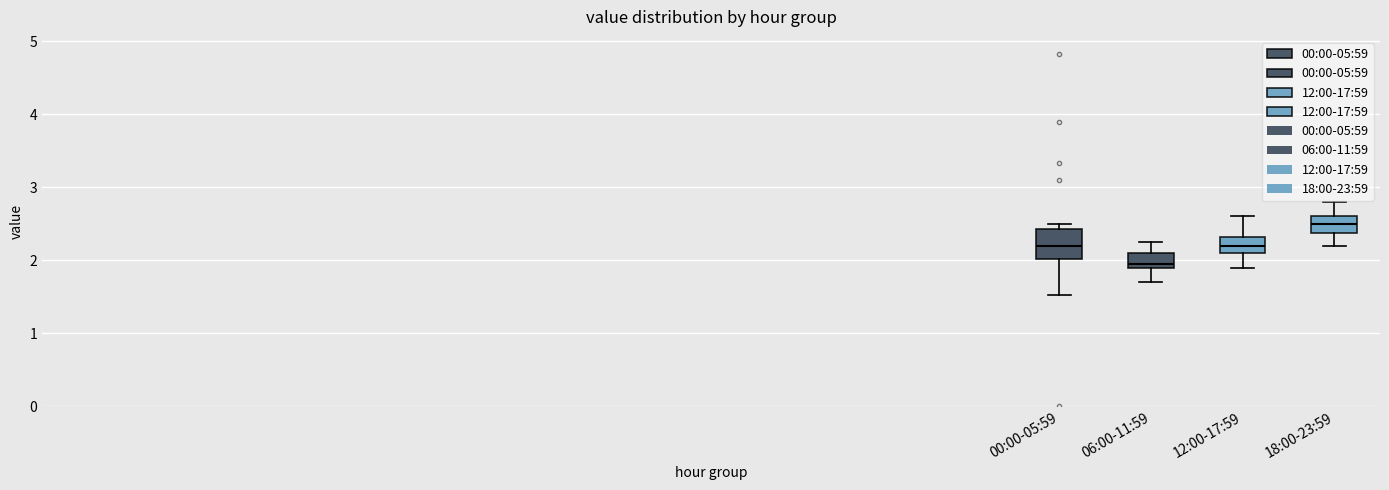

Which box is the tallest, from its lower edge to its upper edge?

00:00-05:59